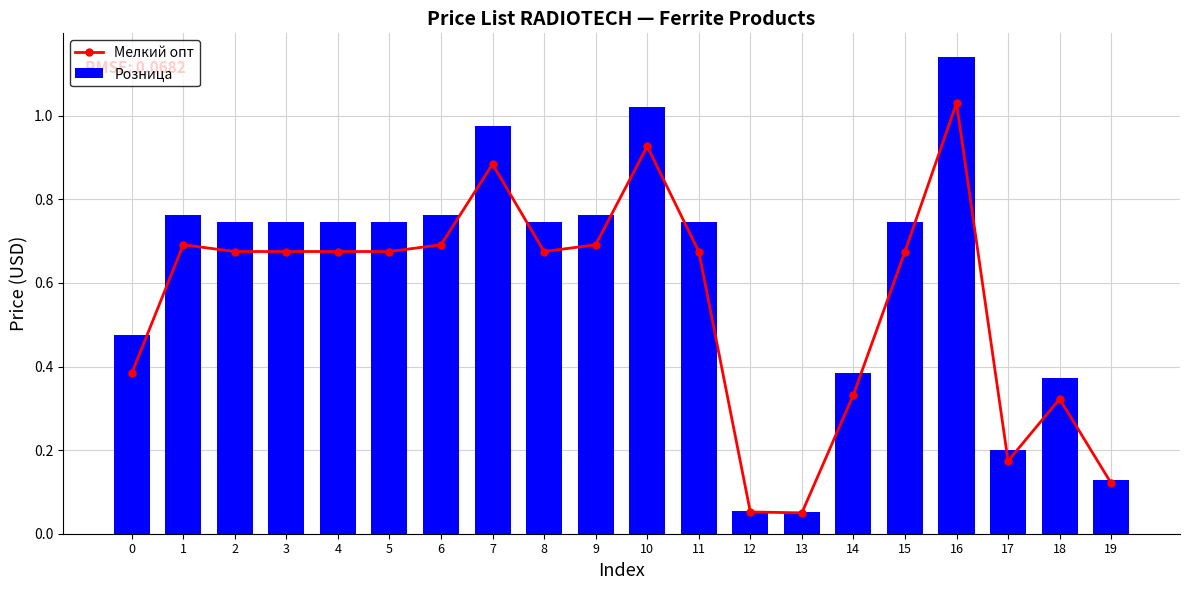

The Мелкий опт series shows 1.1 at 5. True or false?

False